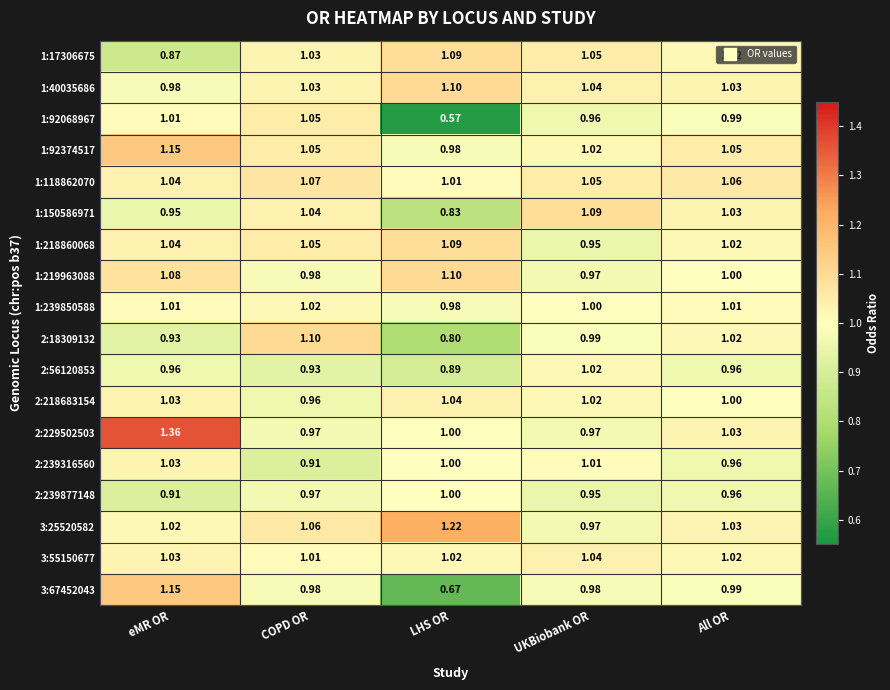

At which category is the sum across all series the highest?

eMR OR